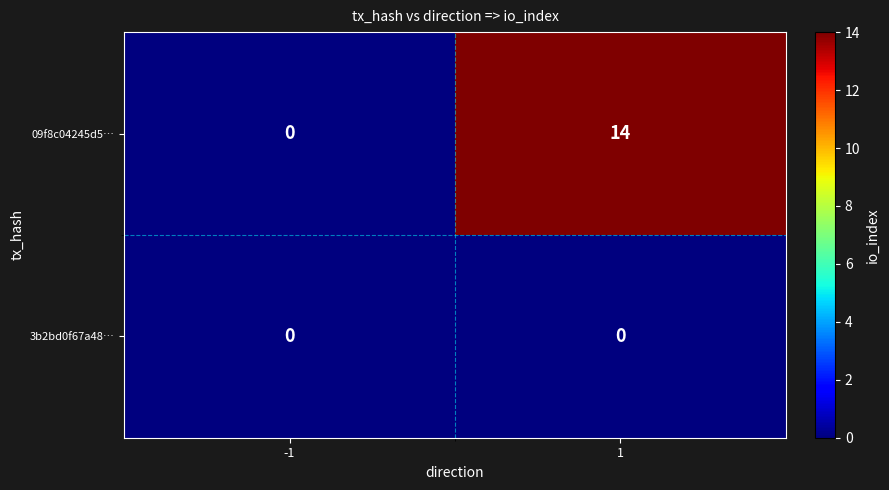

The 09f8c04245d5… series shows 14 at 1. True or false?

True